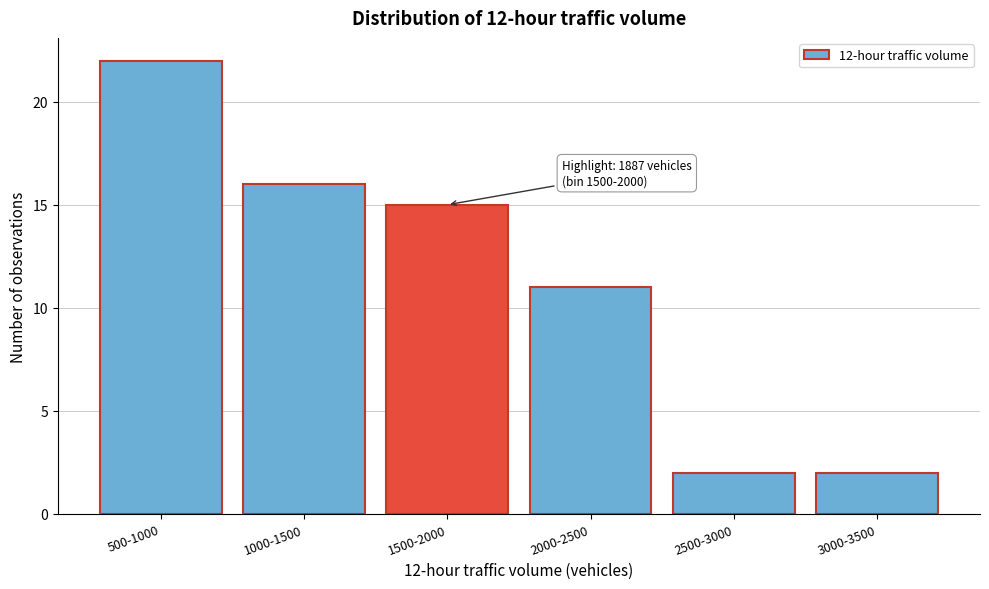

Reading right to left, extract all data points from this chart.

2	2	11	15	16	22